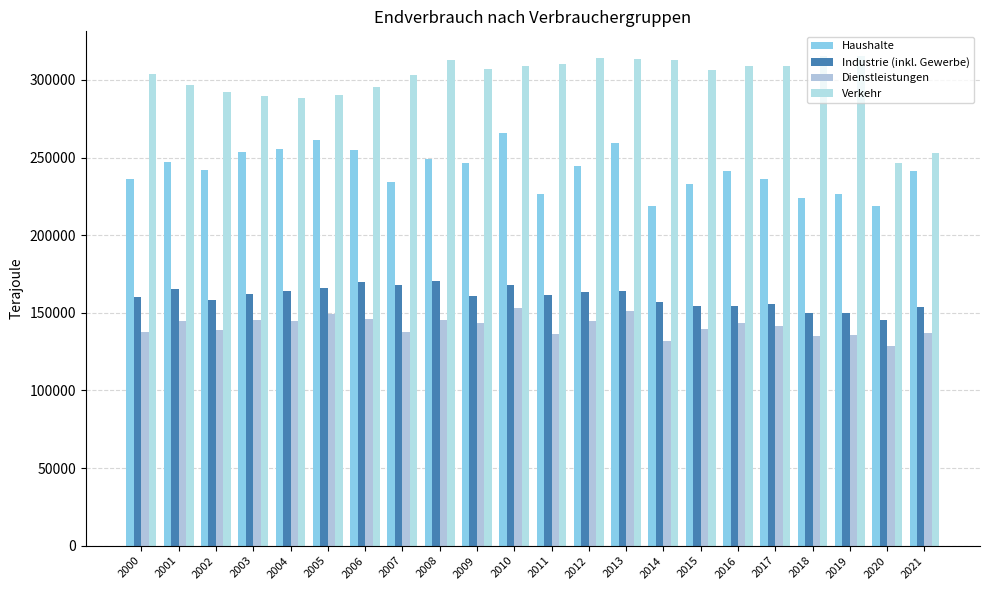

What is the average value of the Industrie (inkl. Gewerbe) series?

160081